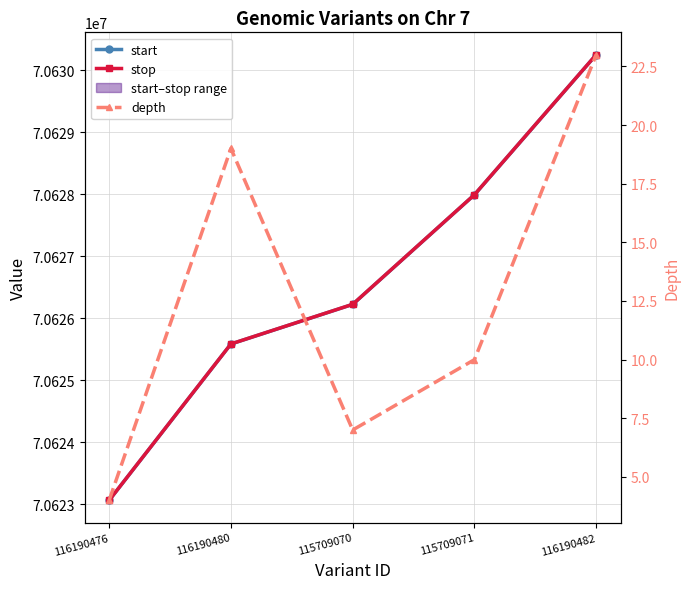

Which series has the largest range (max minus min)?

start